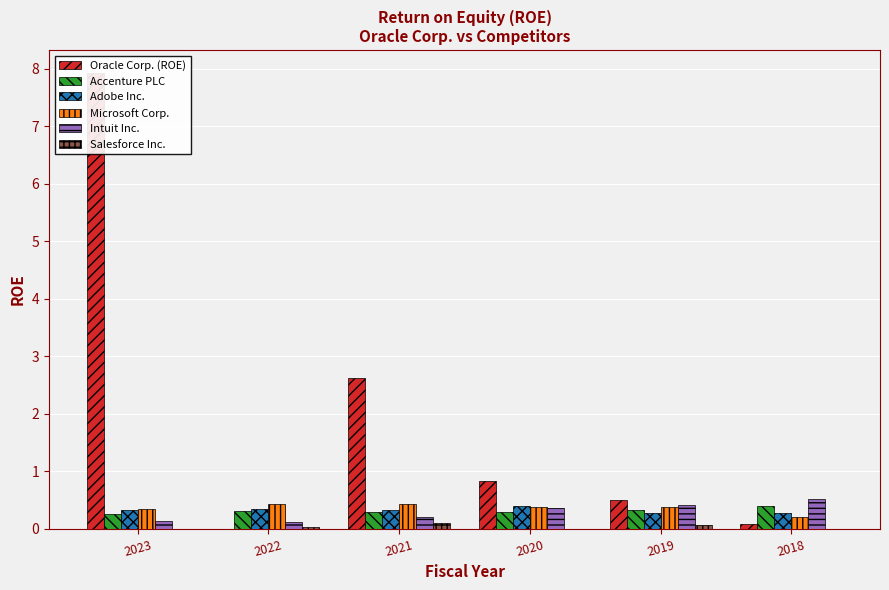

At which label does Intuit Inc. reach its peak?

2018